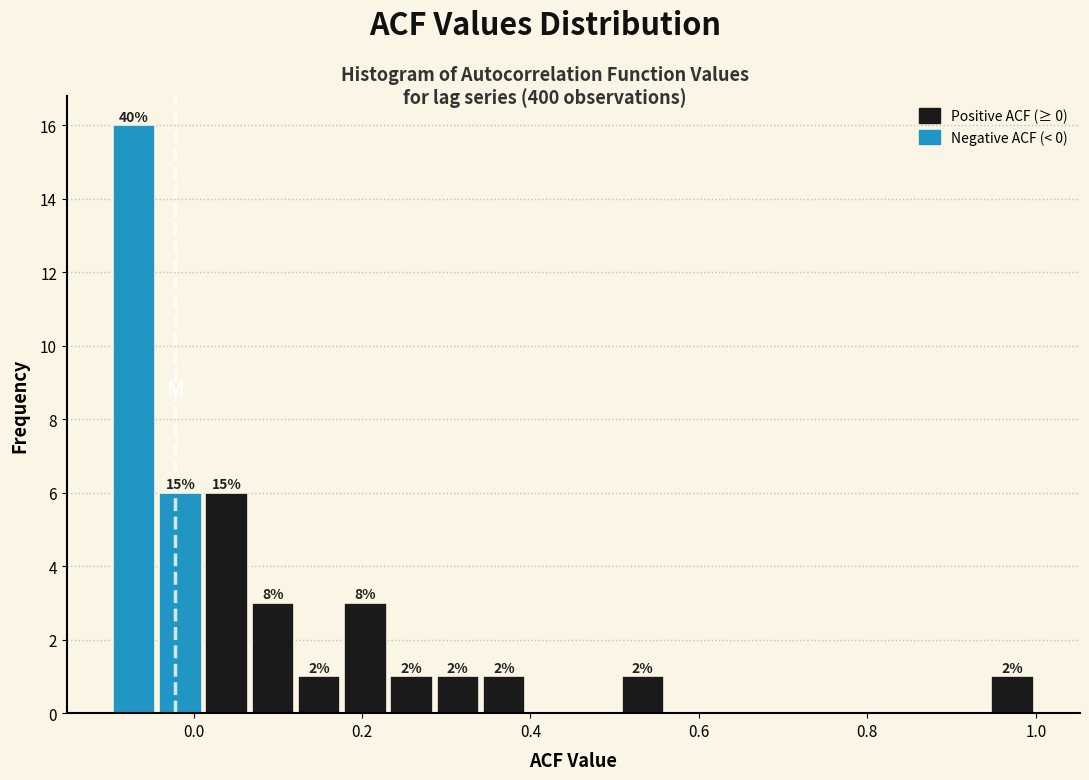

Read against the x-axis, roughly where is the centre of the tallest bar?

-0.08